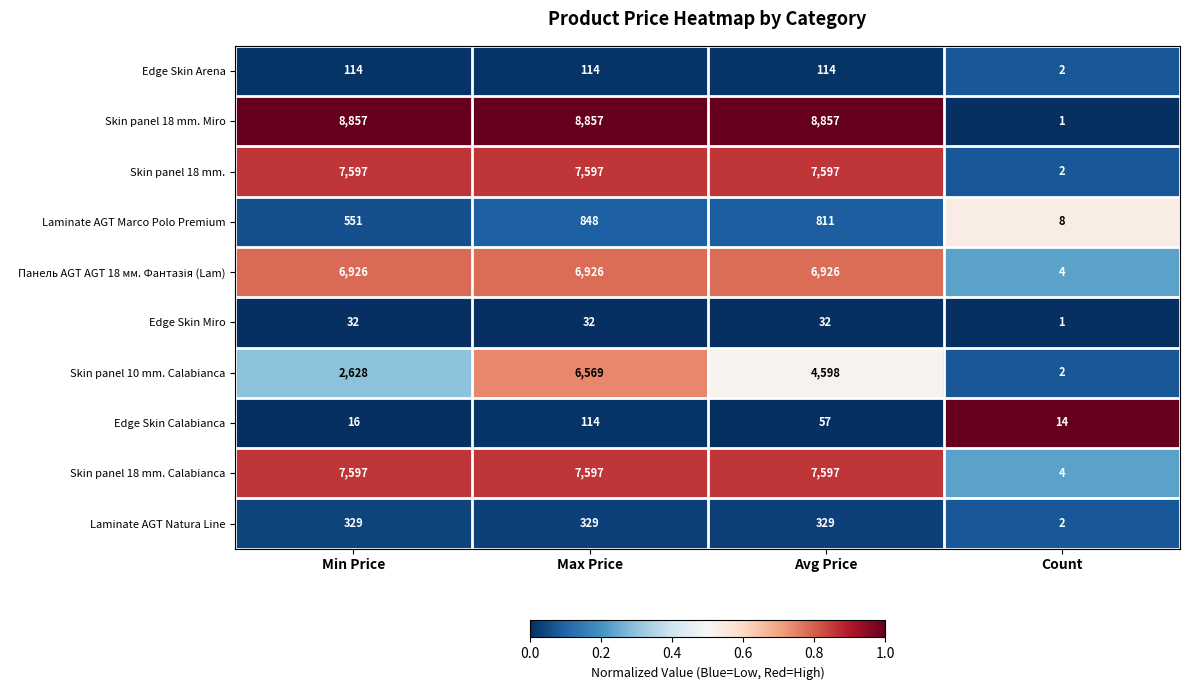

Rank the categories by Skin panel 10 mm. Calabianca value from lowest to highest.

Count, Min Price, Avg Price, Max Price